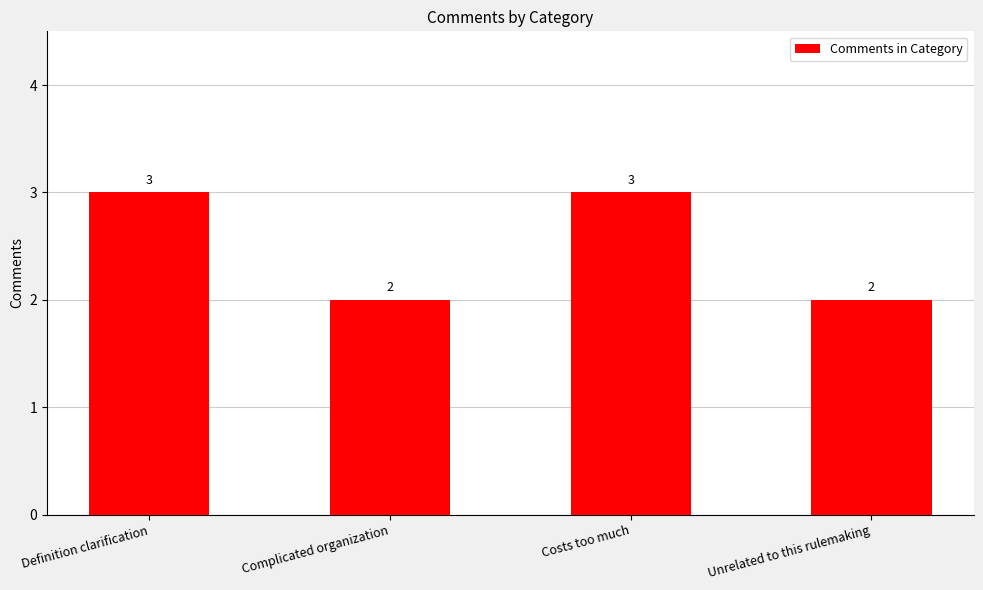

What is the greatest value displayed?

3